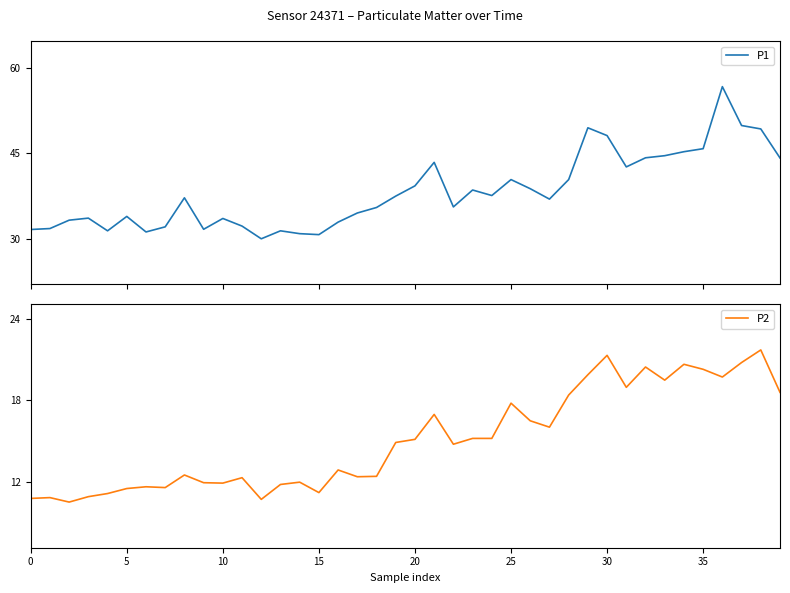

At 37, list the series in order from largest to smallest.

P1, P2